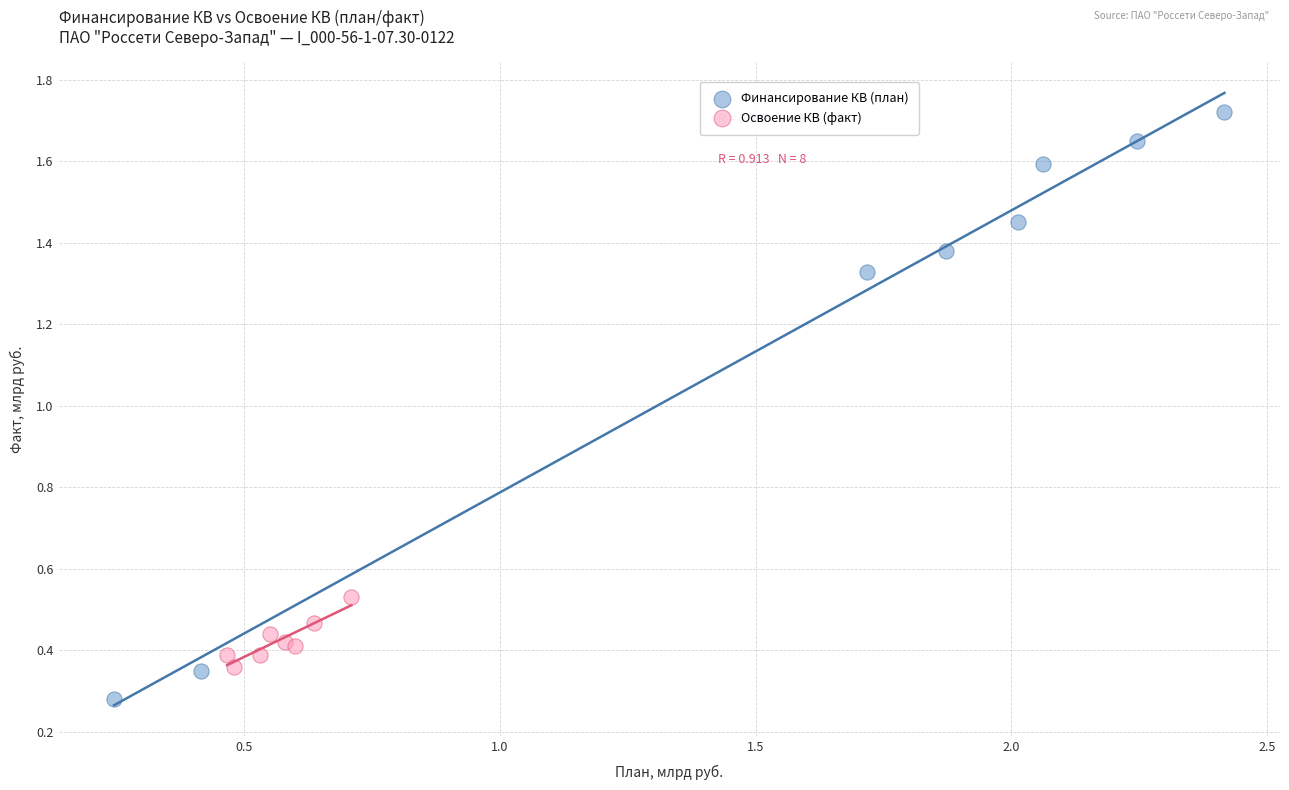

Which series reaches the maximum Y coordinate?

Финансирование КВ (план)